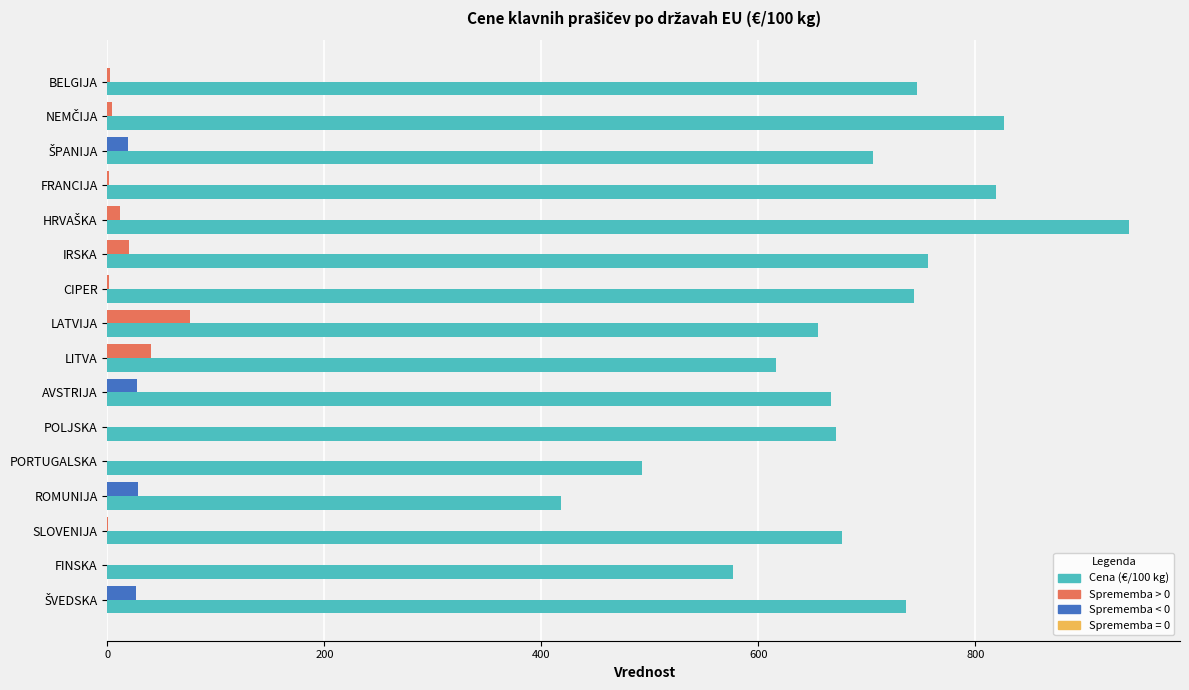

Count the number of categories in the chart.

16